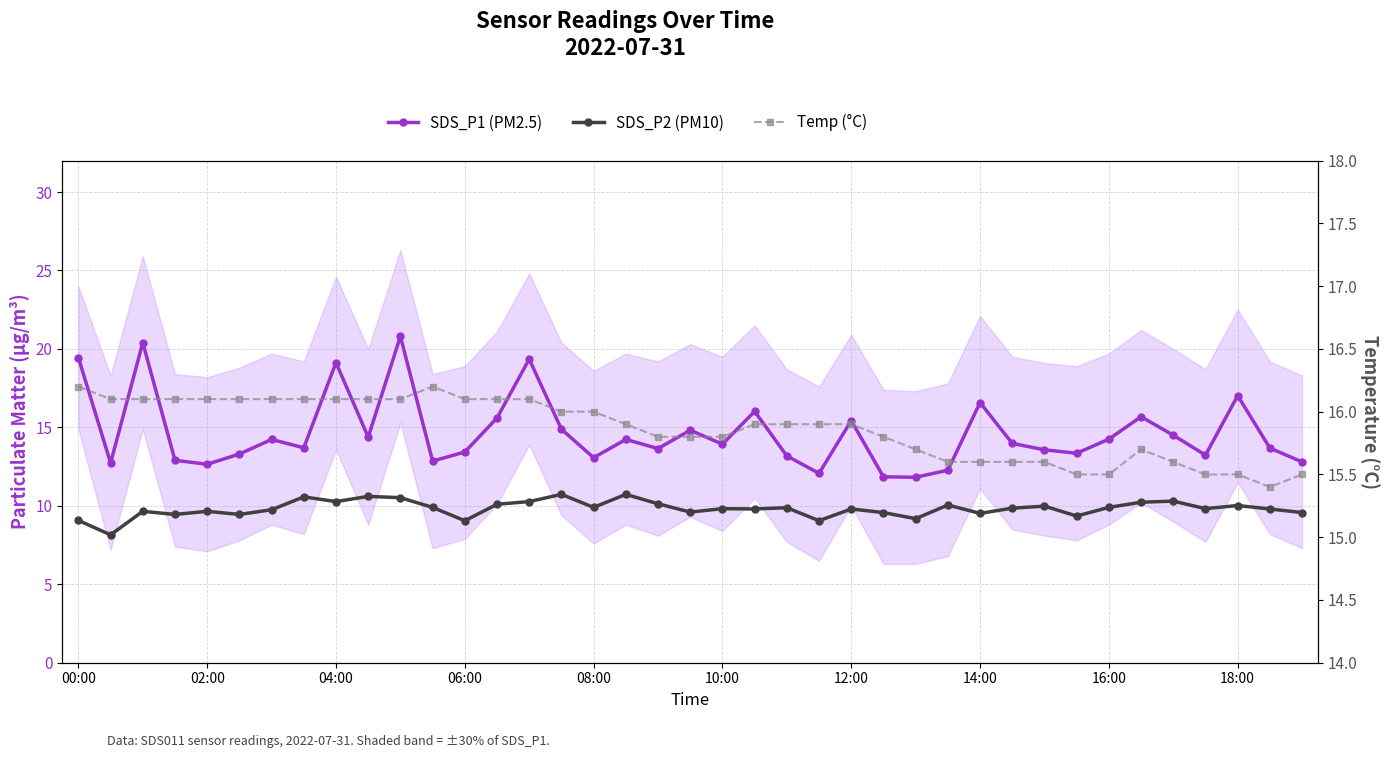

True or false: SDS_P2 (PM10) has more than 0 interior local peaks.

True